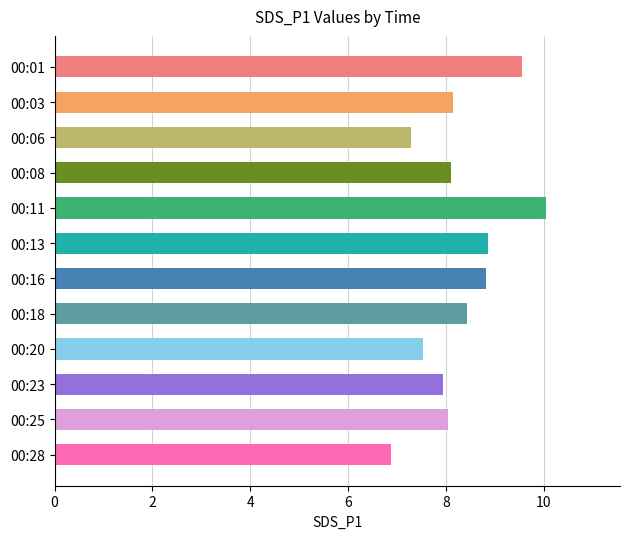

What is the value of the 9th bar from the top?

7.5